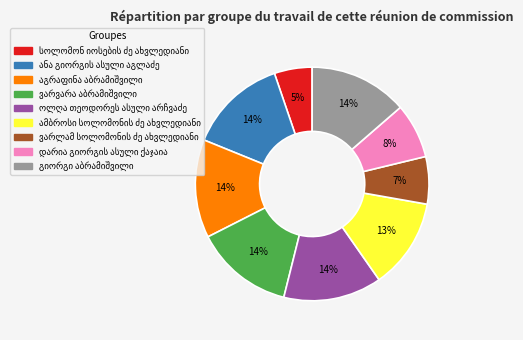

To the nearest percent, what is the average slice percentage?

11%